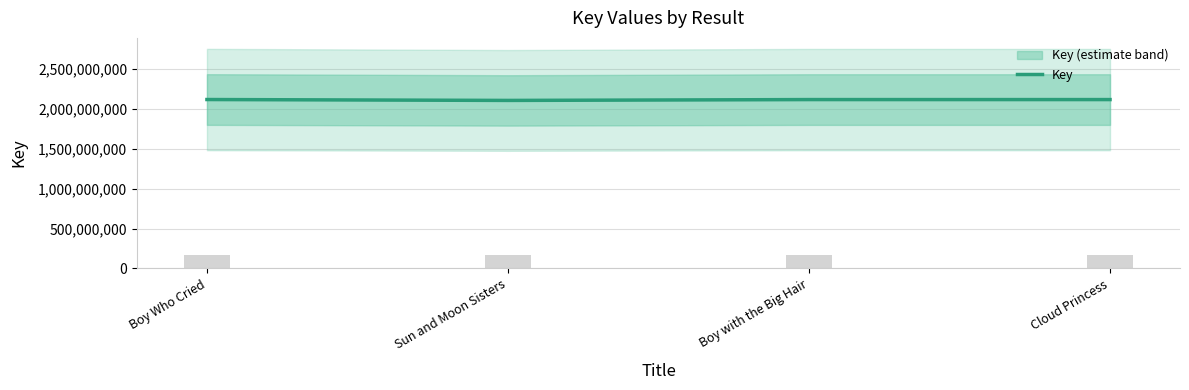

Count the number of categories in the chart.

4